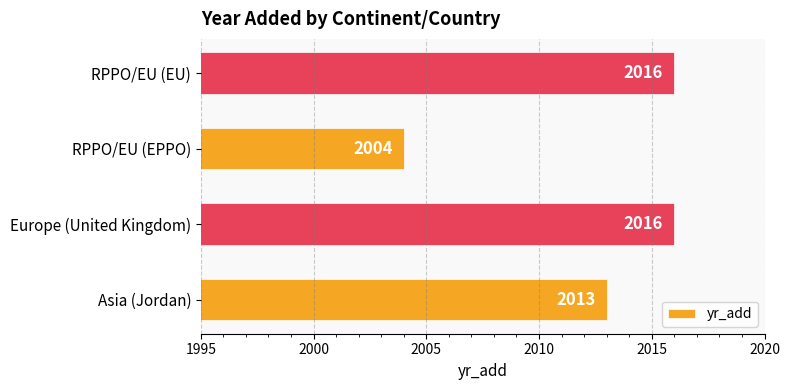

What is the sum of the values at RPPO/EU (EPPO) and Europe (United Kingdom)?

4020